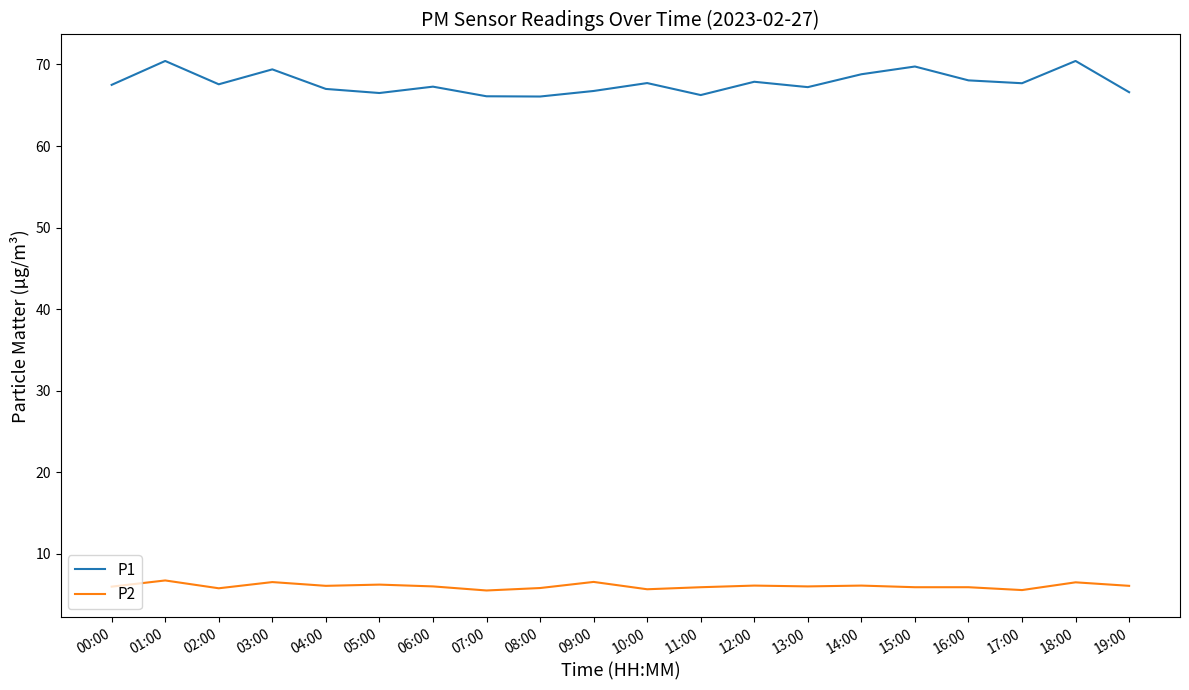

What is the maximum value for P1?

70.4